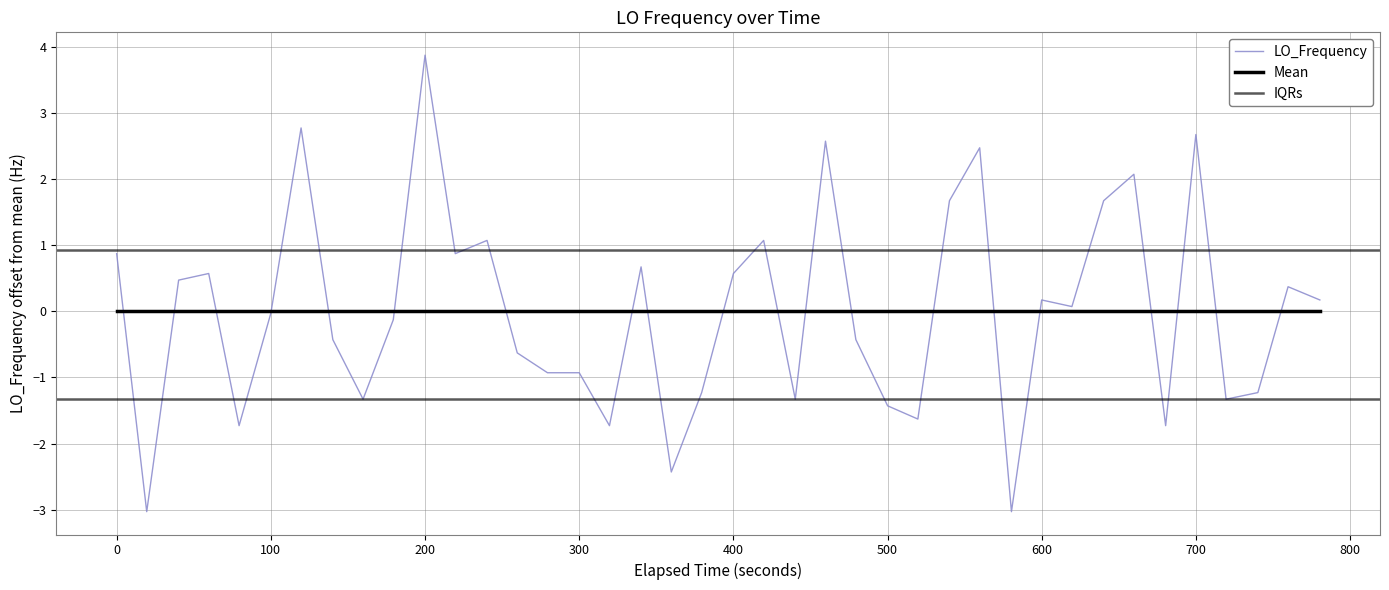

What is the minimum value shown in the chart?

-3.0